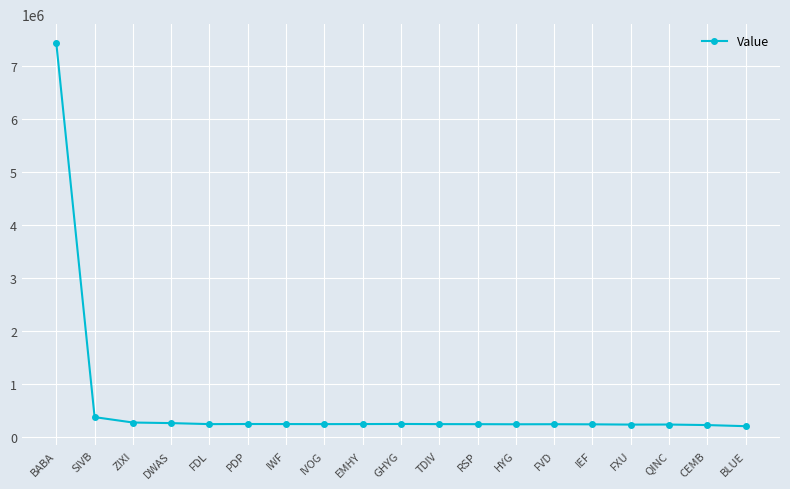

What is the greatest value displayed?

7425000